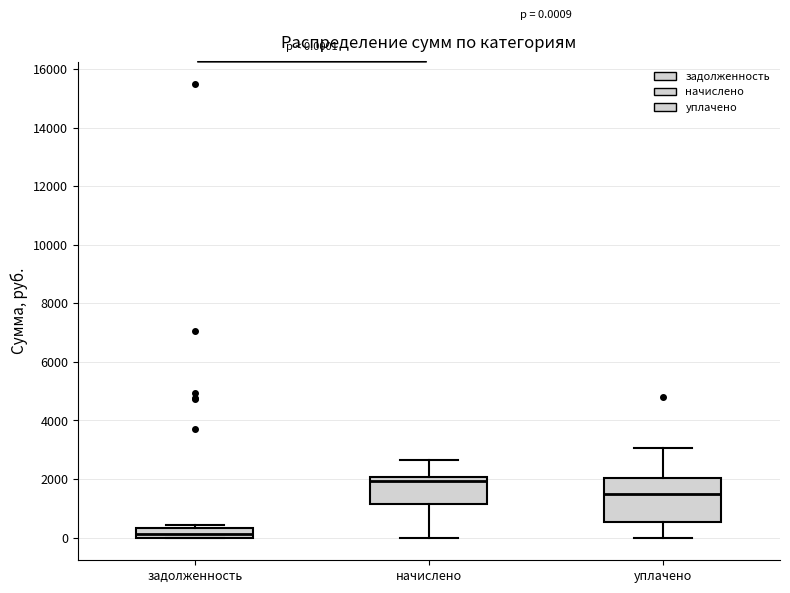

Which box has the highest median line?

начислено